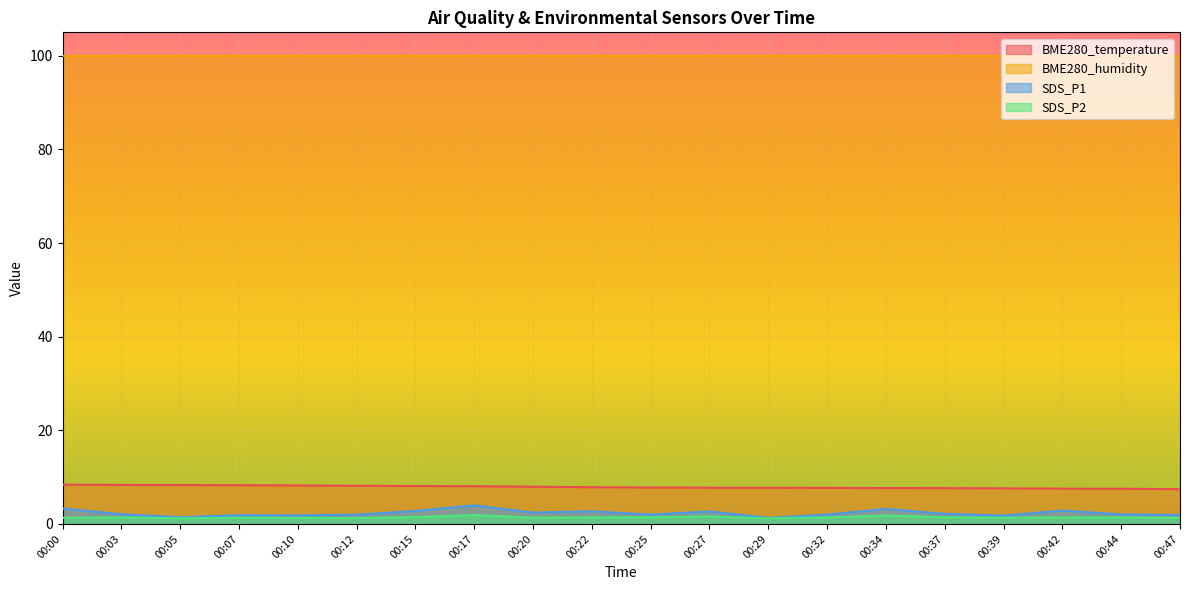

True or false: SDS_P1 and SDS_P2 intersect in this chart.

False